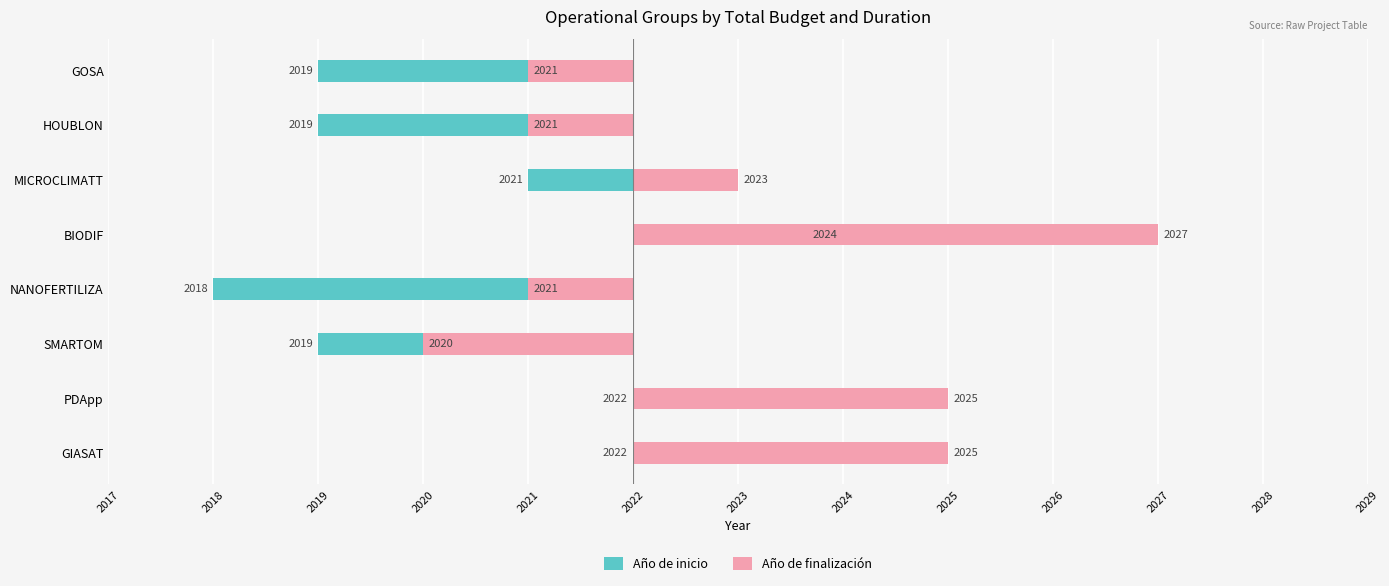

What is the difference between the maximum and minimum values in the Año de inicio series?

6